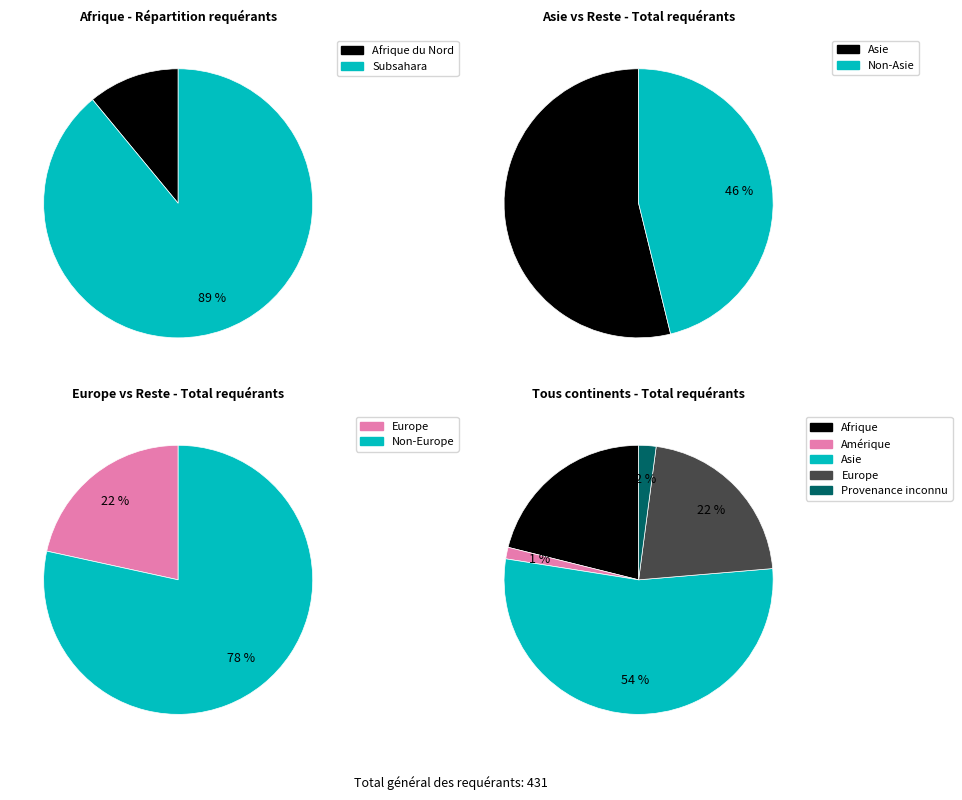

True or false: Amérique accounts for 12% of the total.

False